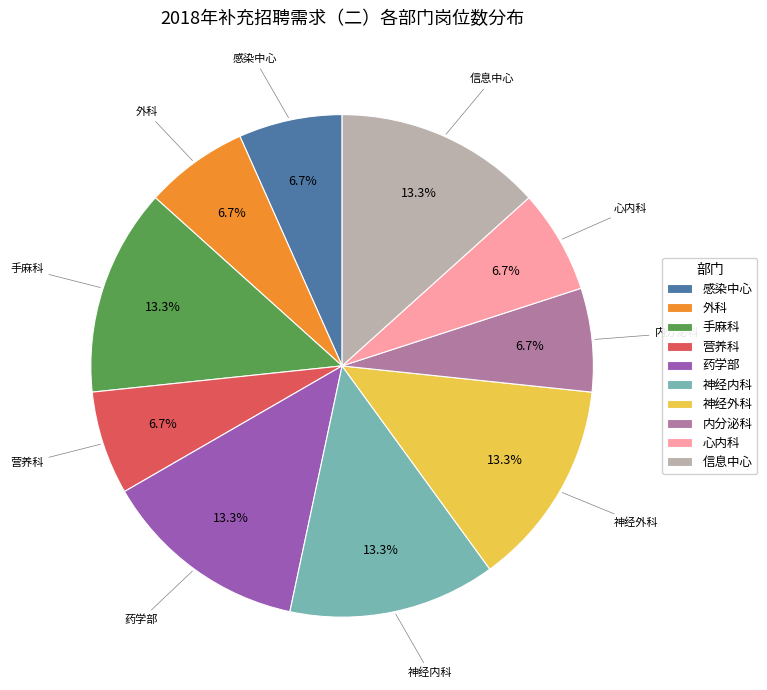

How many segments does this pie chart have?

10